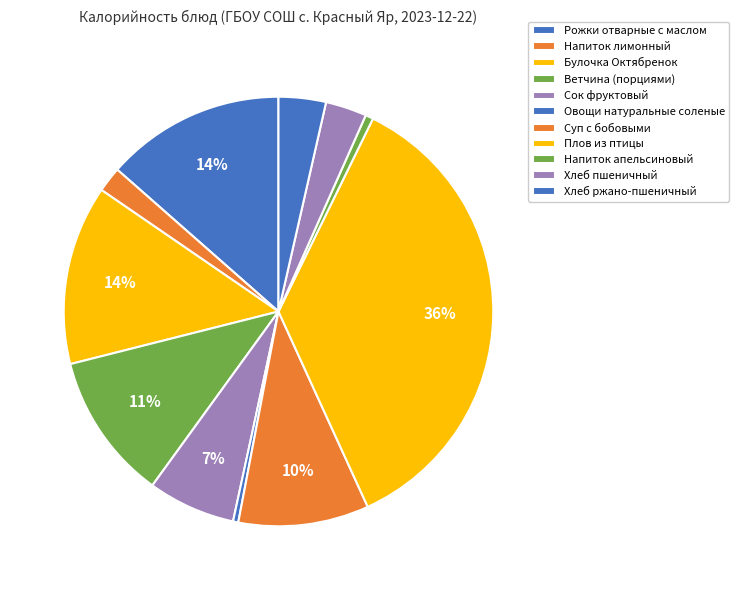

The Ветчина (порциями) slice represents 26% of the pie. True or false?

False